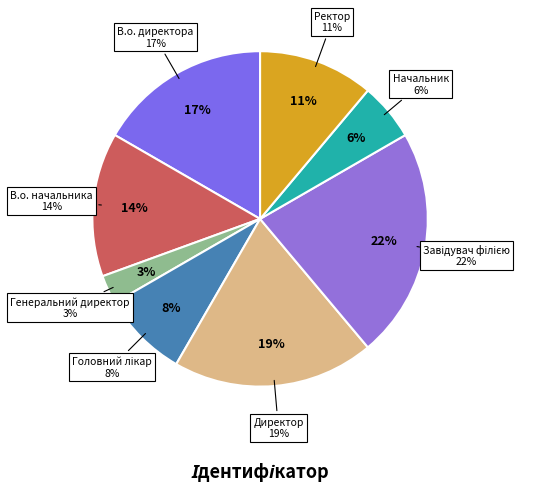

Does В.о. начальника represent more than half of the total?

No